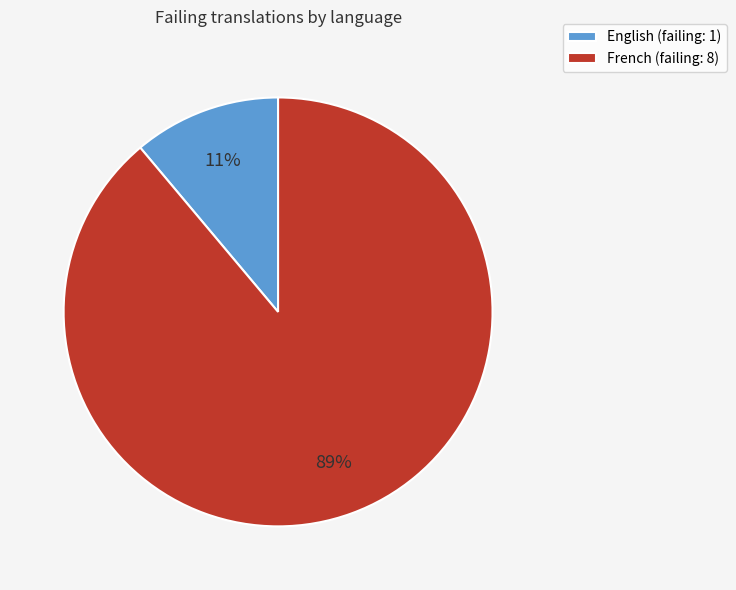

To the nearest percent, what is the average slice percentage?

50%